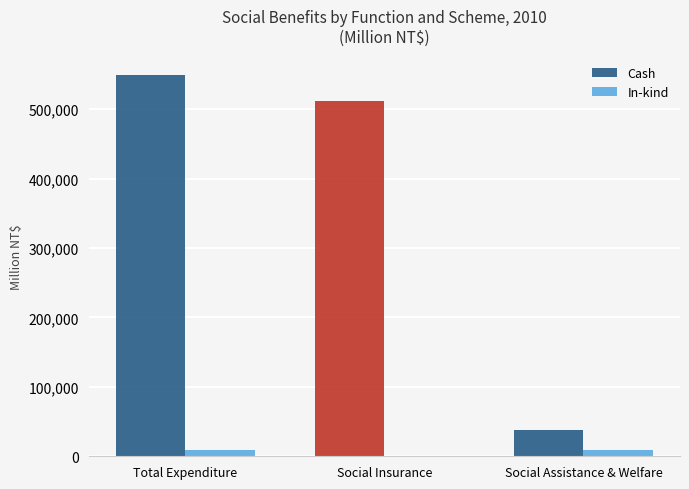

At which label does Cash first exceed 512337?

Total Expenditure